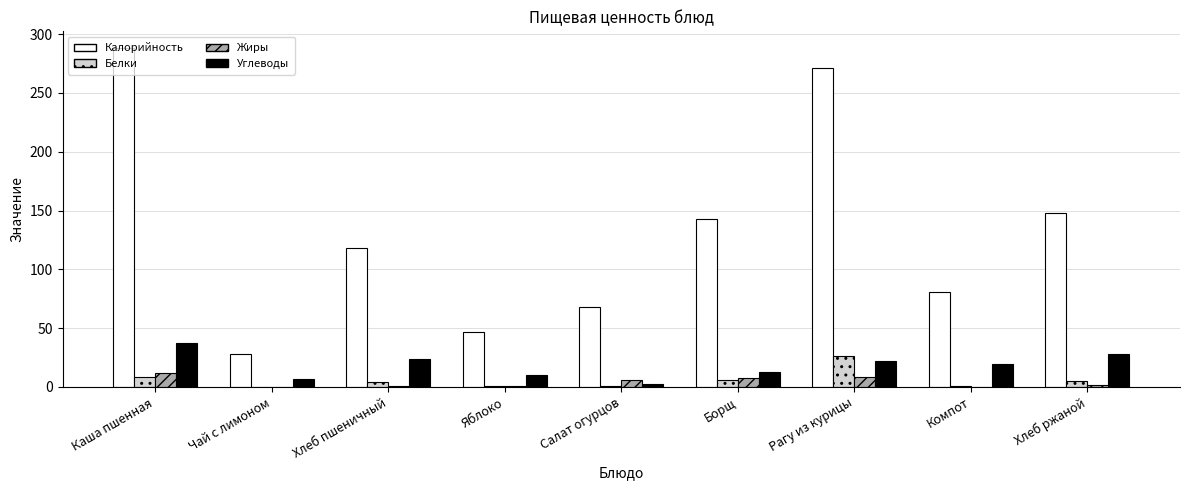

Does the chart contain stacked bars?

No